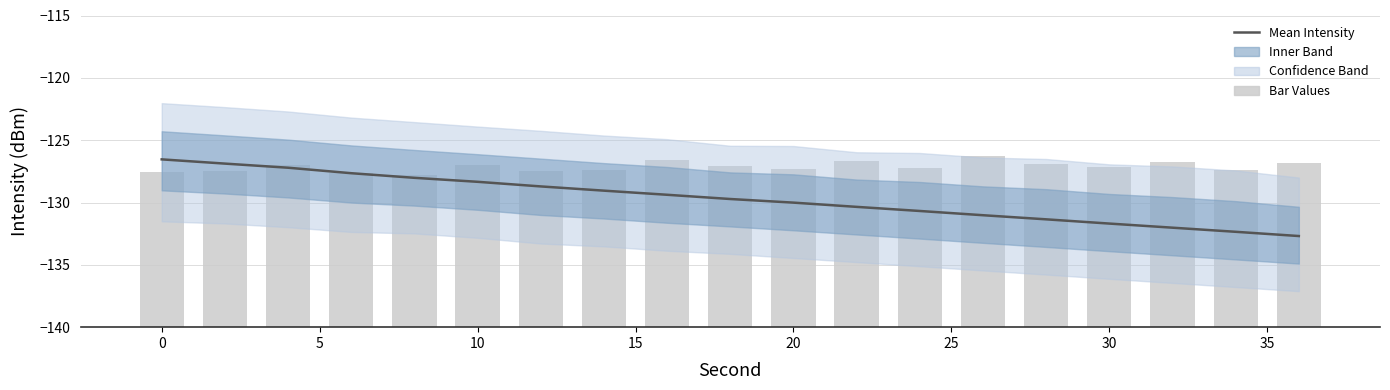

Is it true that bar_values equals 21.1 at 11?

False